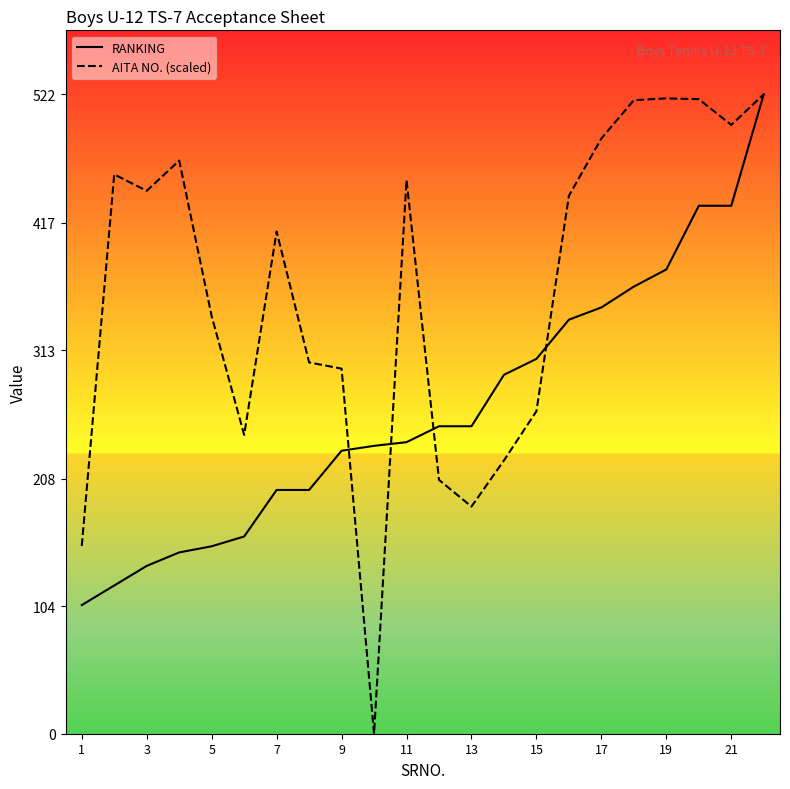

Rank the series at 19 from lowest to highest value.

RANKING, AITA NO. (scaled)